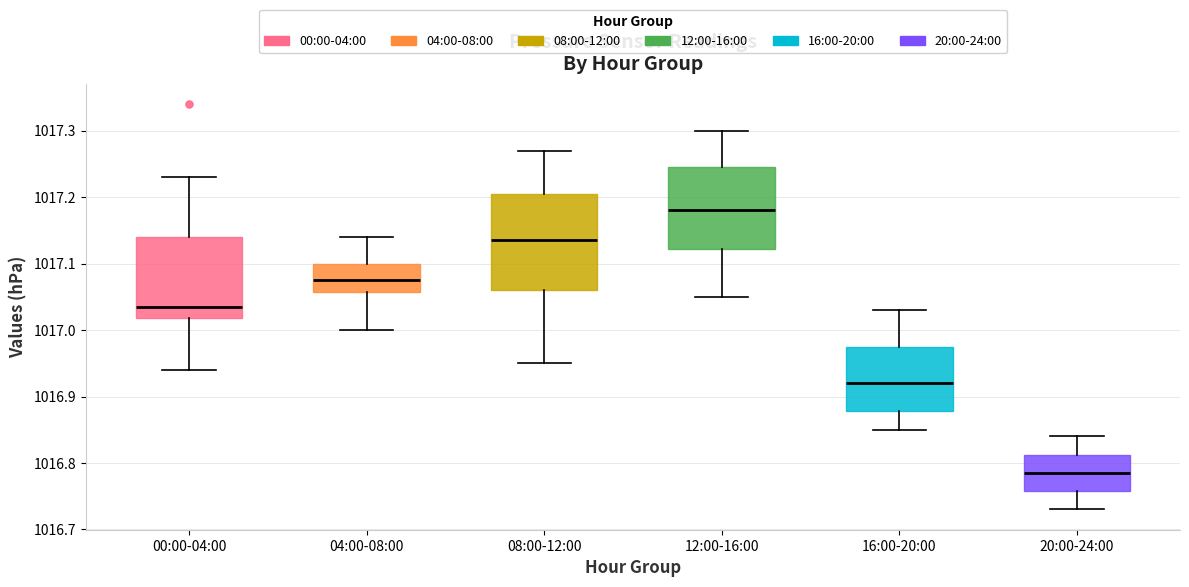

Which box's median line is the lowest?

20:00-24:00